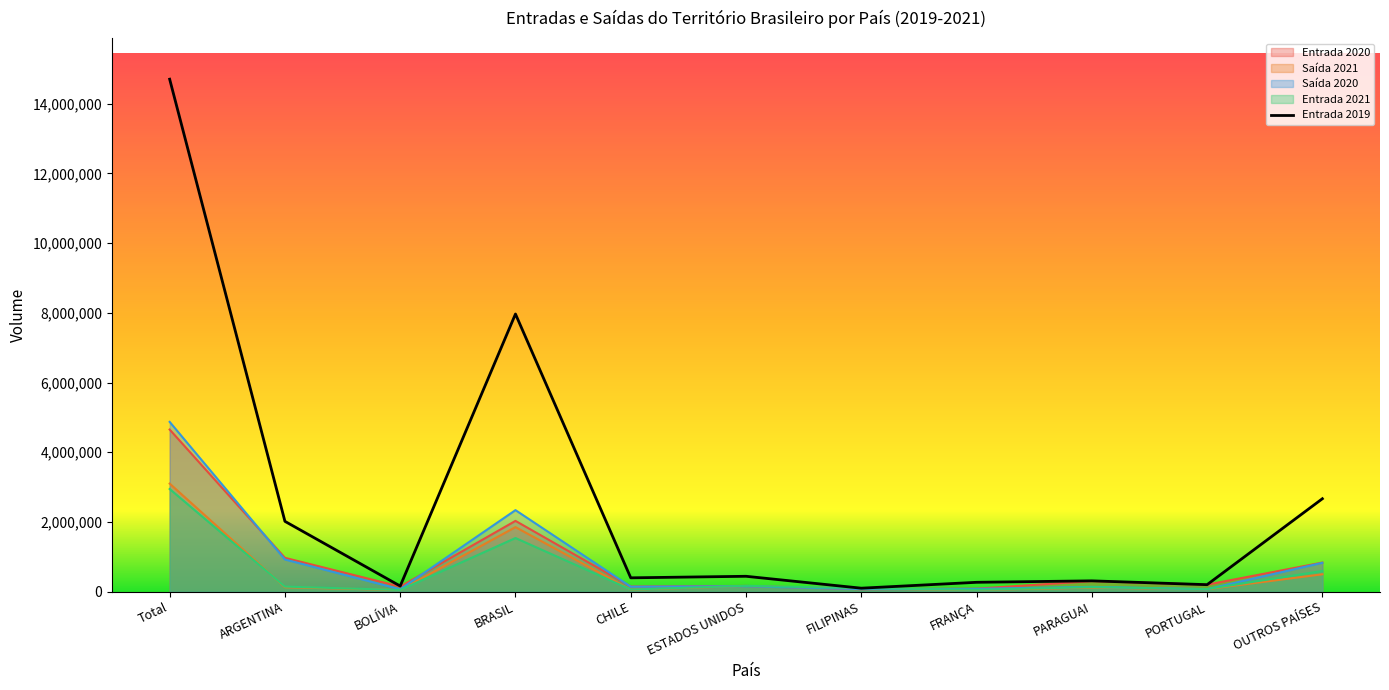

How many times do Entrada 2020 and Entrada 2021 cross each other?

2